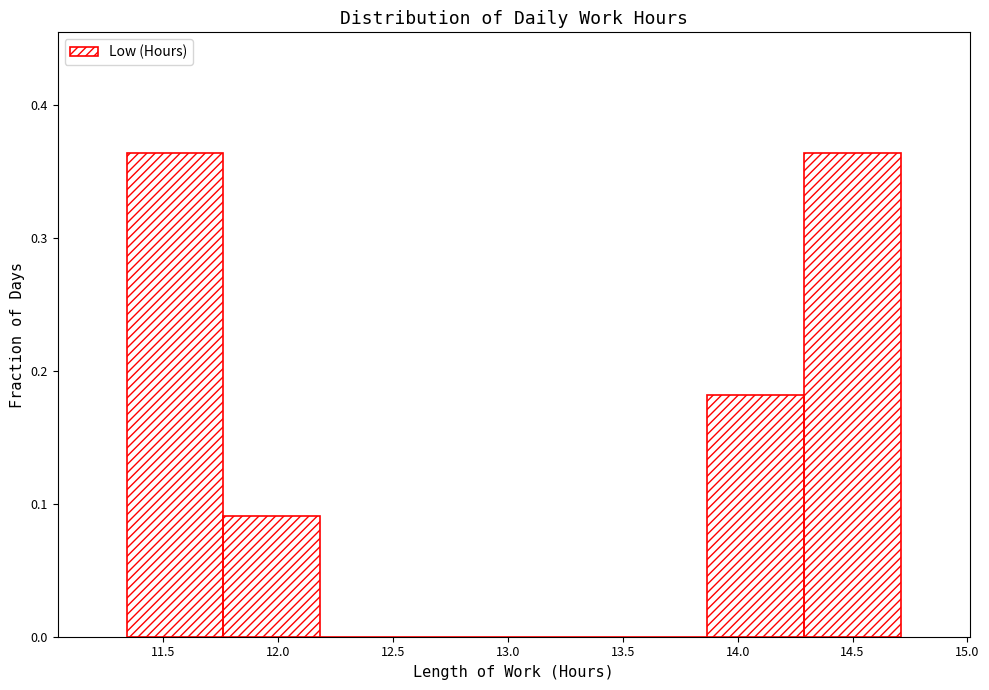

Reading left to right, list every bar in this chart as the range it spans on the x-axis followed by its height. Neither the bar edges nor the heights are printed on the chart, so give them approximately, as read against the axes.

11.35 to 11.75: 0.36
11.75 to 12.20: 0.09
12.20 to 12.60: 0
12.60 to 13.05: 0
13.05 to 13.45: 0
13.45 to 13.85: 0
13.85 to 14.30: 0.18
14.30 to 14.70: 0.36